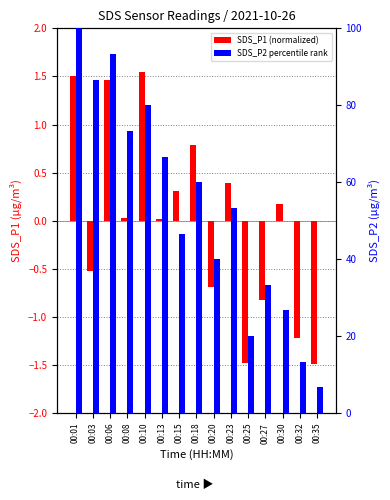

Does the chart contain any negative values?

Yes